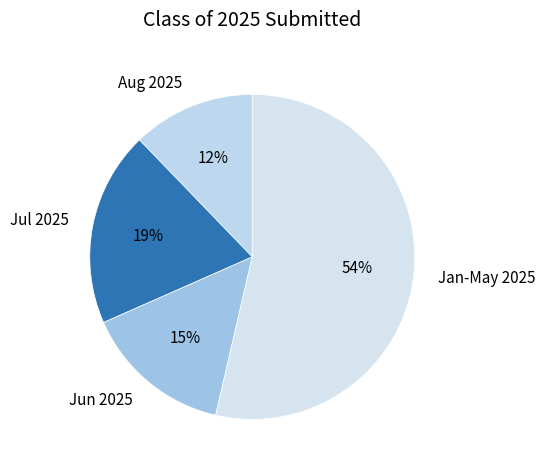

Which category has the smallest portion of the pie?

Aug 2025